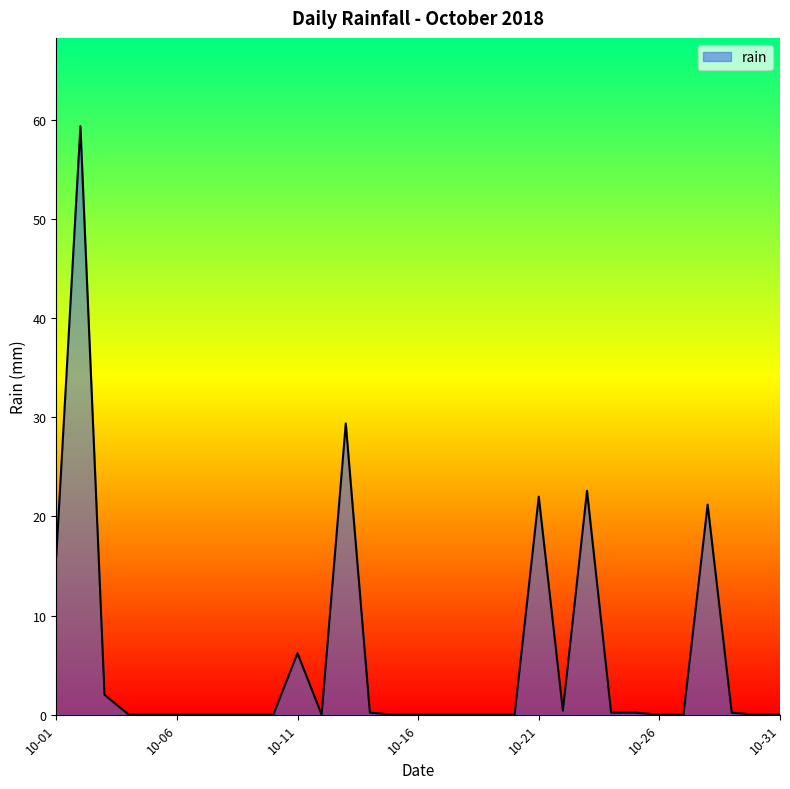

What is the average value?

5.8